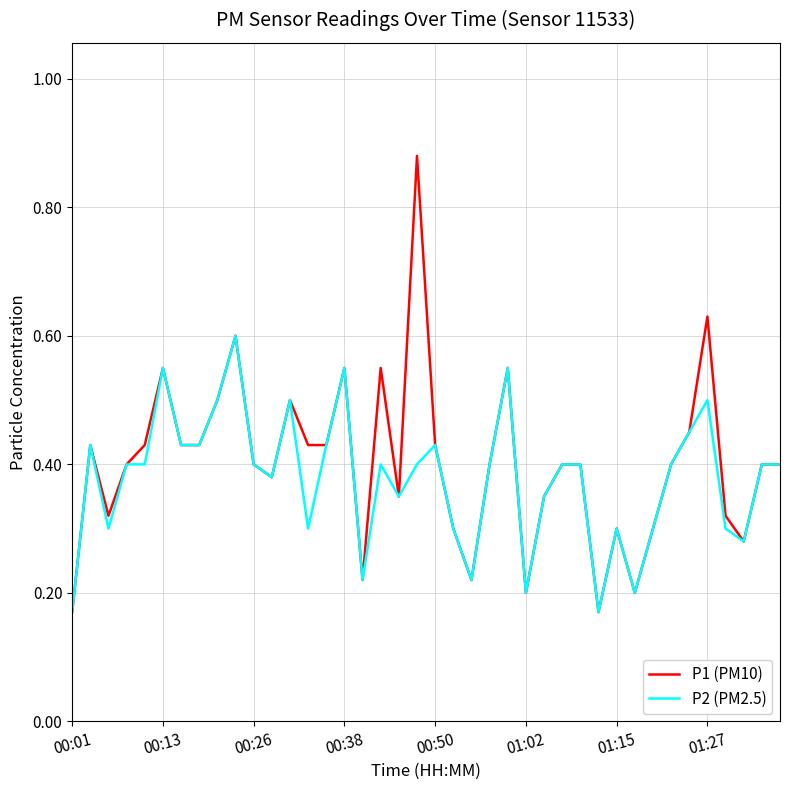

Which series has the largest range (max minus min)?

P1 (PM10)